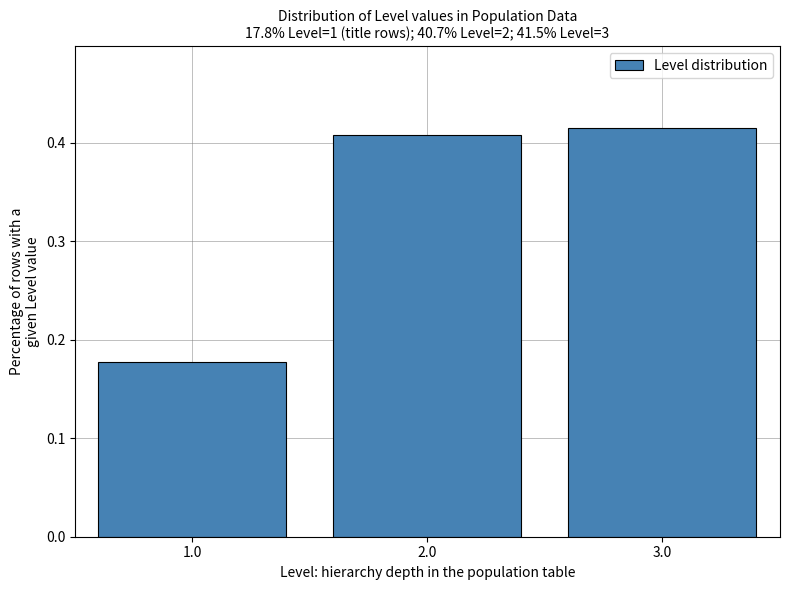

How tall is the bar that spans 0.5 to 1.5 on the x-axis? The values are not printed on the chart, so give them approximately, as read against the axis.

0.18